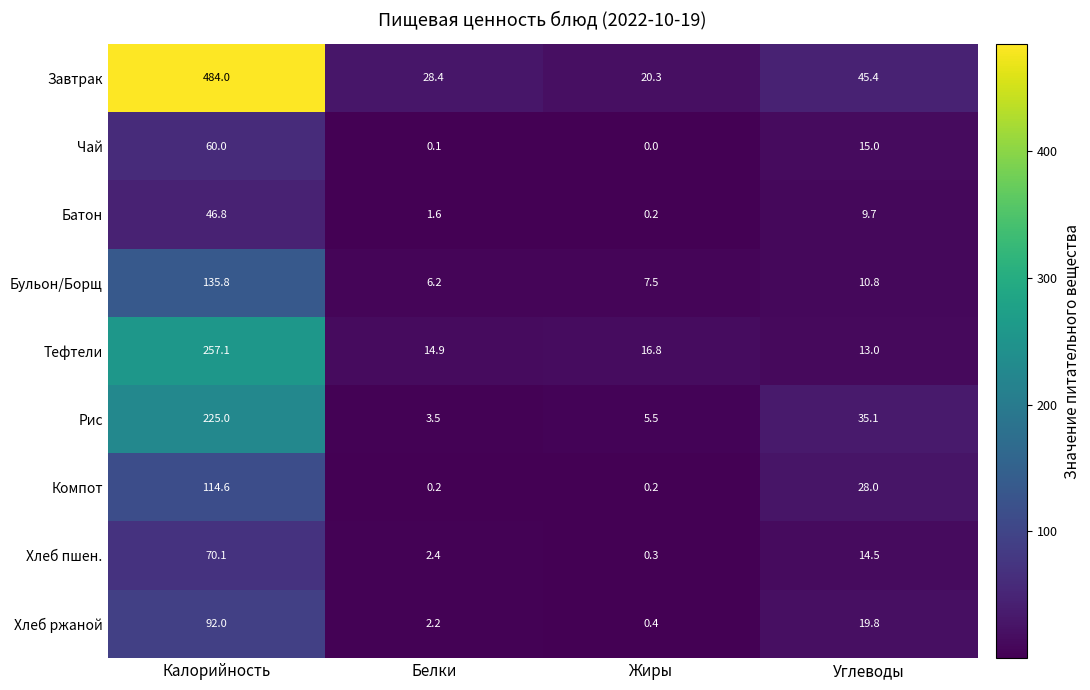

At which label is Батон closest to 23?

Углеводы